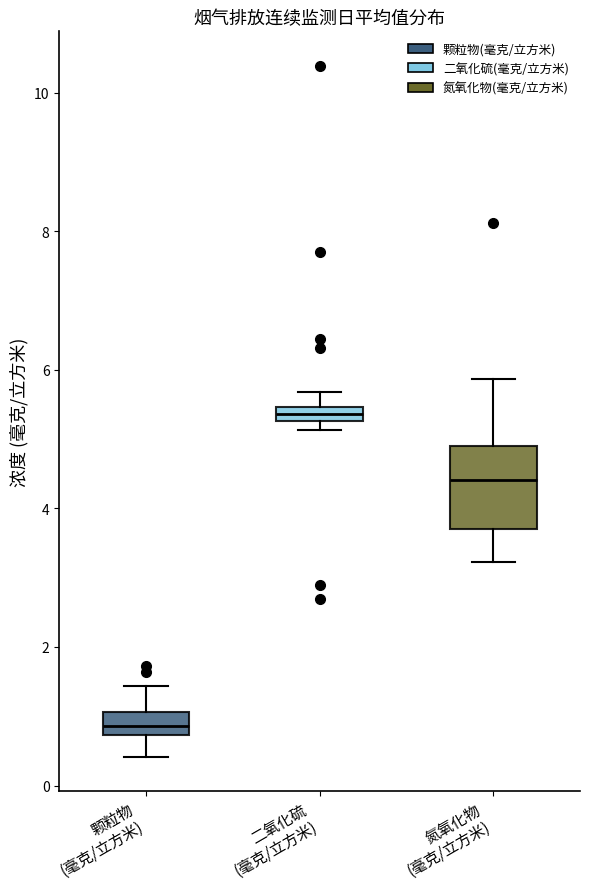

Where is the upper edge of the box for 颗粒物 (毫克/立方米) on the y-axis? The values are not printed on the chart, so give them approximately, as read against the axis.

1.0